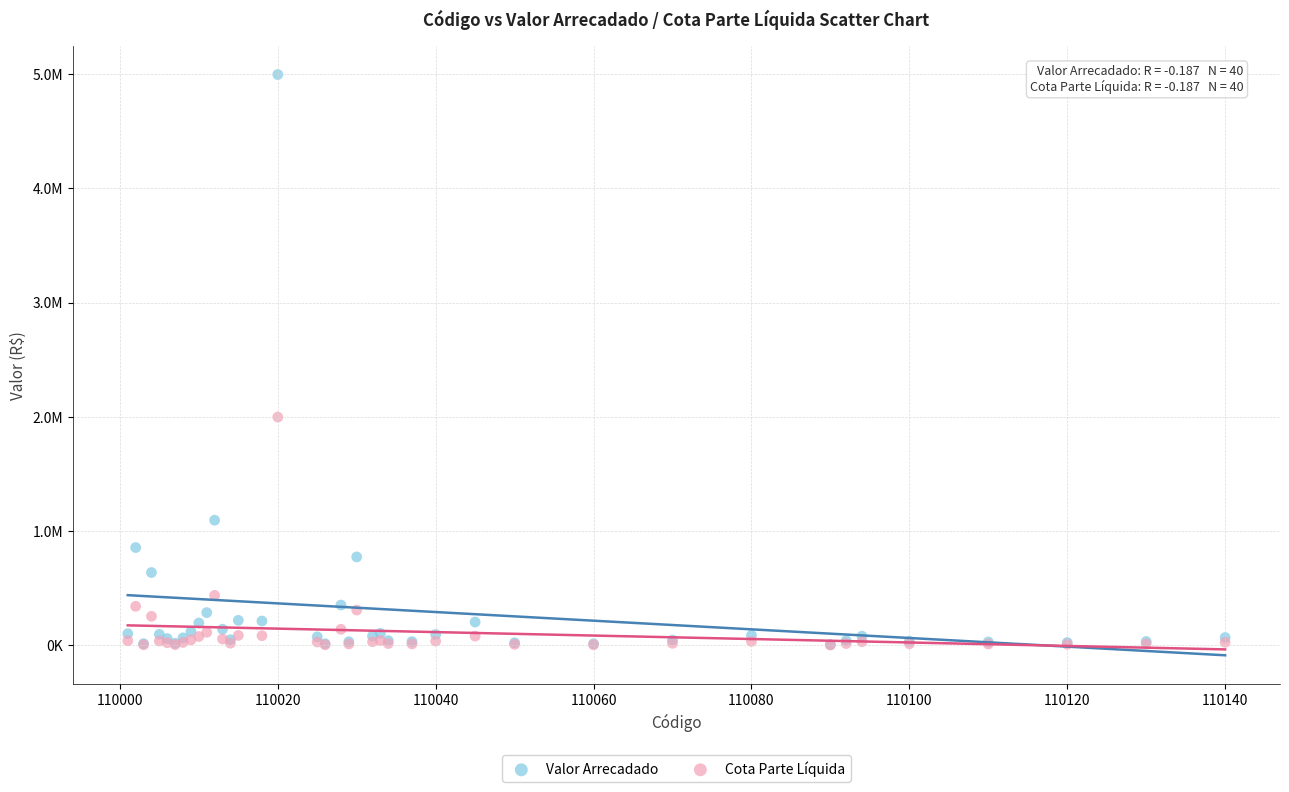

Which series reaches the maximum Y coordinate?

Valor Arrecadado